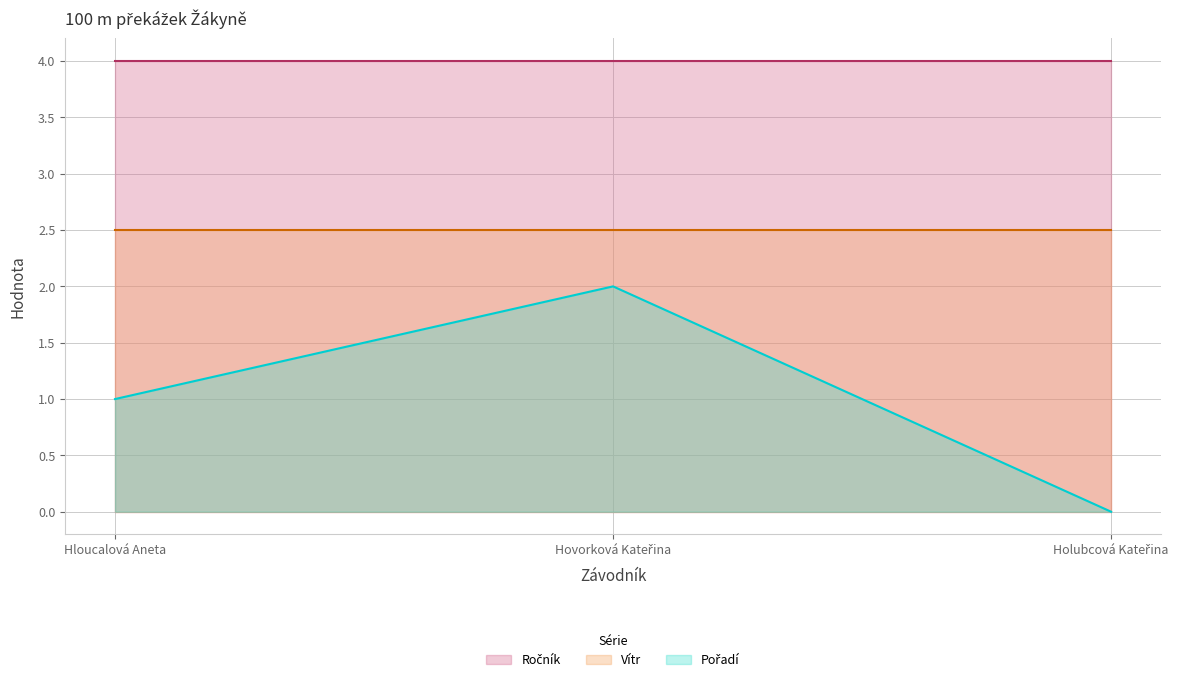

What is the label of the 1st point from the left?

Hloucalová Aneta